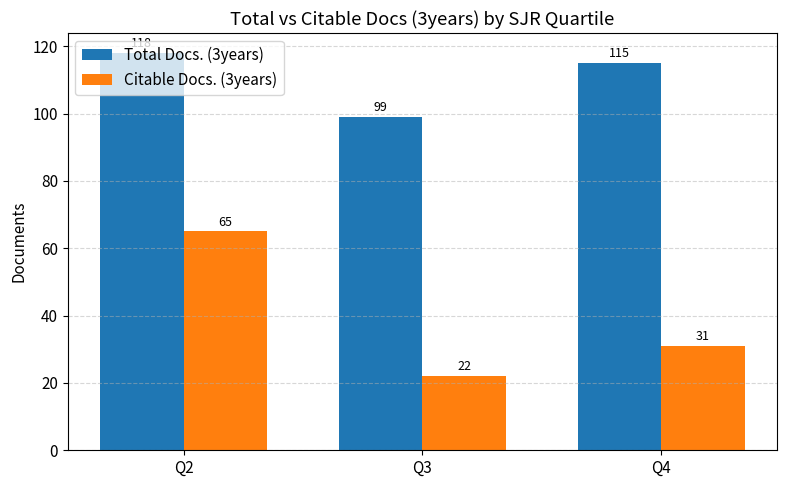

Rank the series by their maximum value, from highest to lowest.

Total Docs. (3years), Citable Docs. (3years)